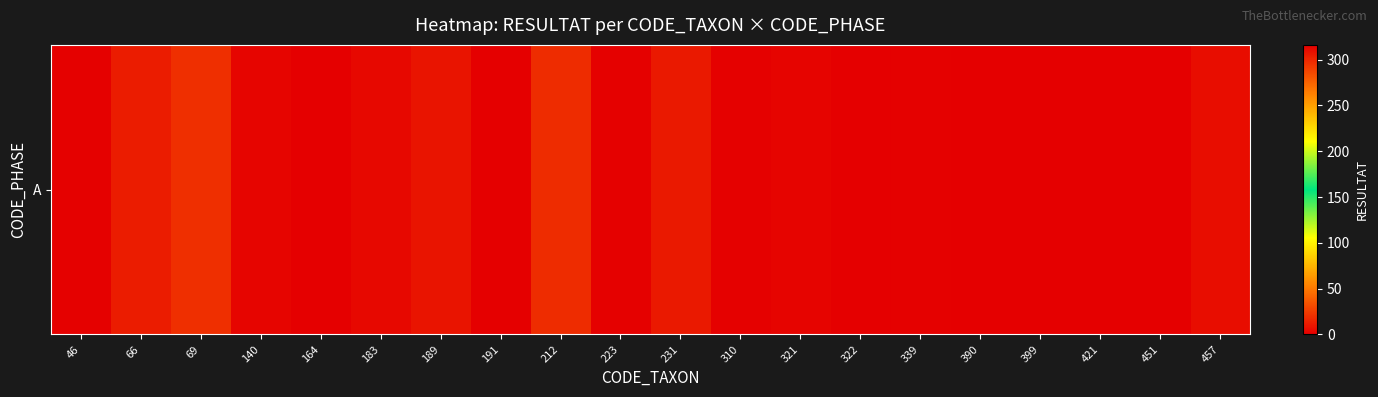

Where does the data first go above 2?

66